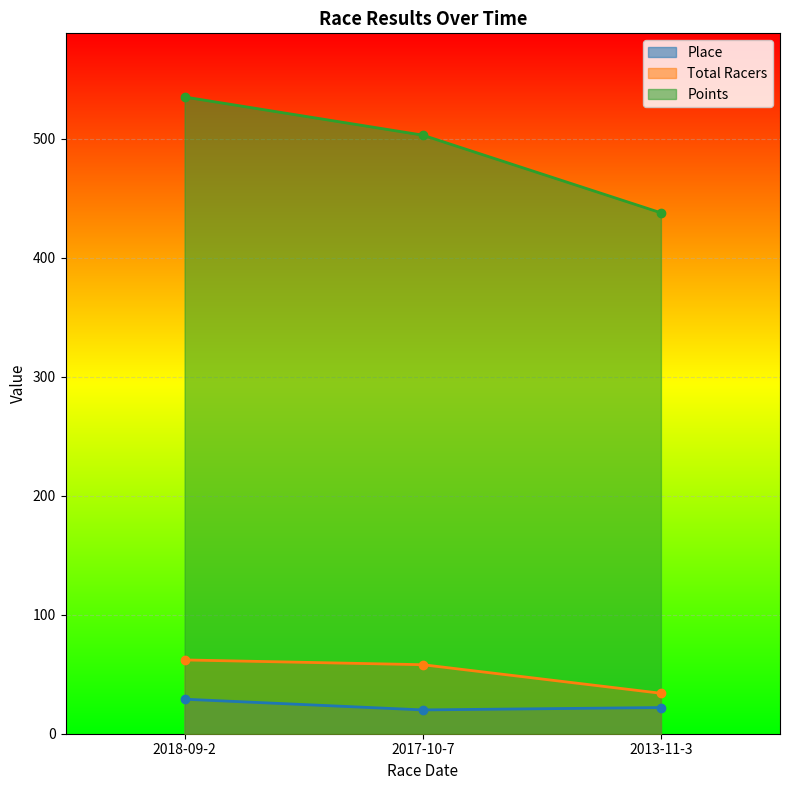

Reading left to right, transcribe all the data shown in this chart.

Place: 2018-09-2=29.0	2017-10-7=20.0	2013-11-3=22.0
Total Racers: 2018-09-2=62.0	2017-10-7=58.0	2013-11-3=34.0
Points: 2018-09-2=535.1	2017-10-7=503.0	2013-11-3=437.7